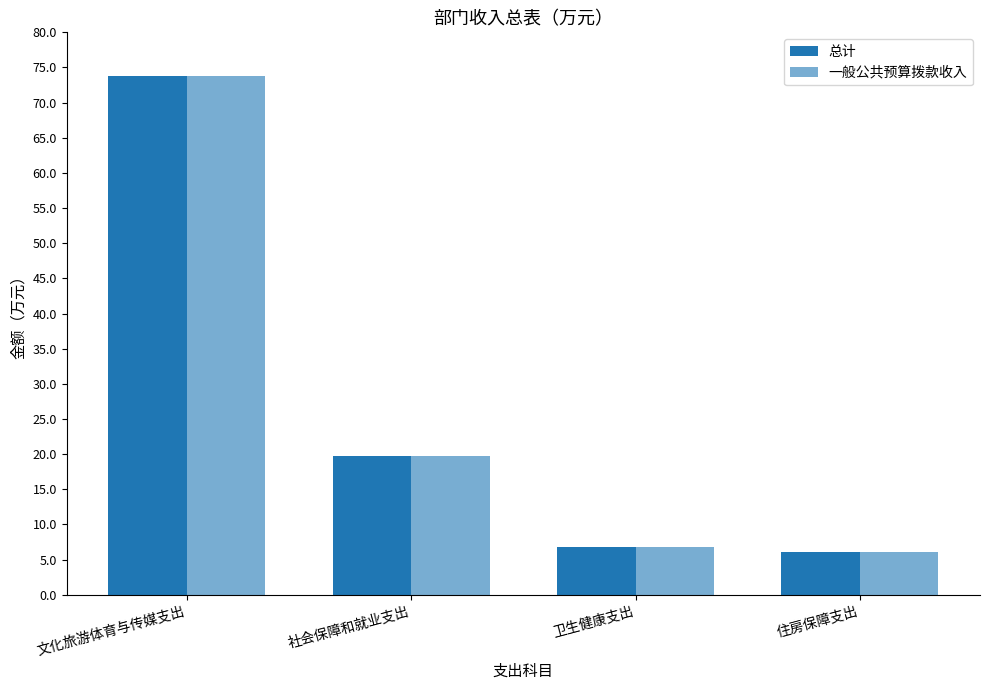

Reading left to right, list all the values displayed in this chart.

总计: 73.8	19.7	6.8	6.0
一般公共预算拨款收入: 73.8	19.7	6.8	6.0